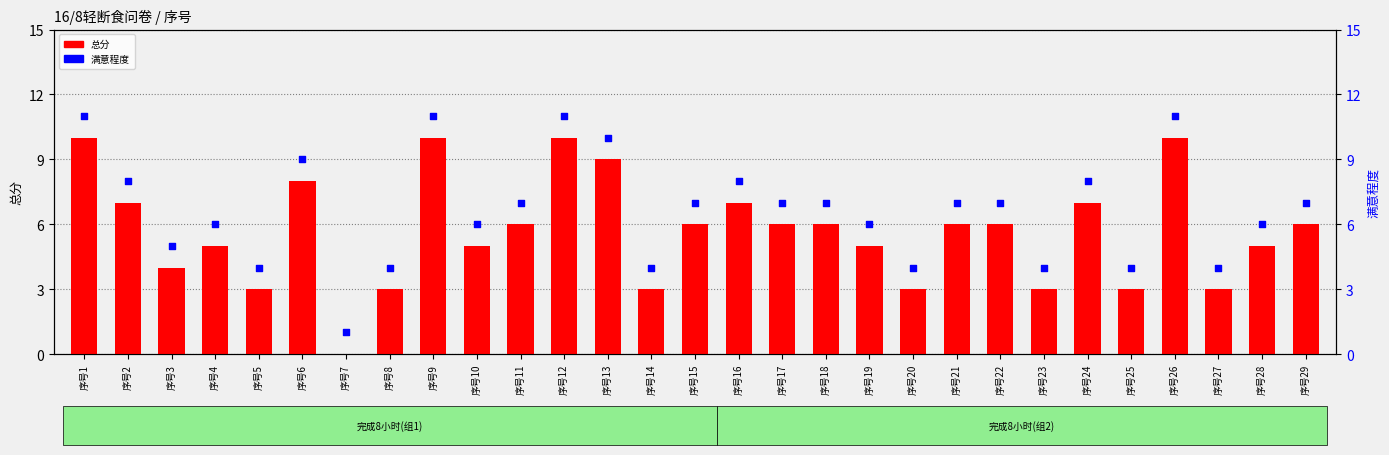

Is the value of 满意程度 at 序号9 greater than the value of 总分 at 序号10?

Yes